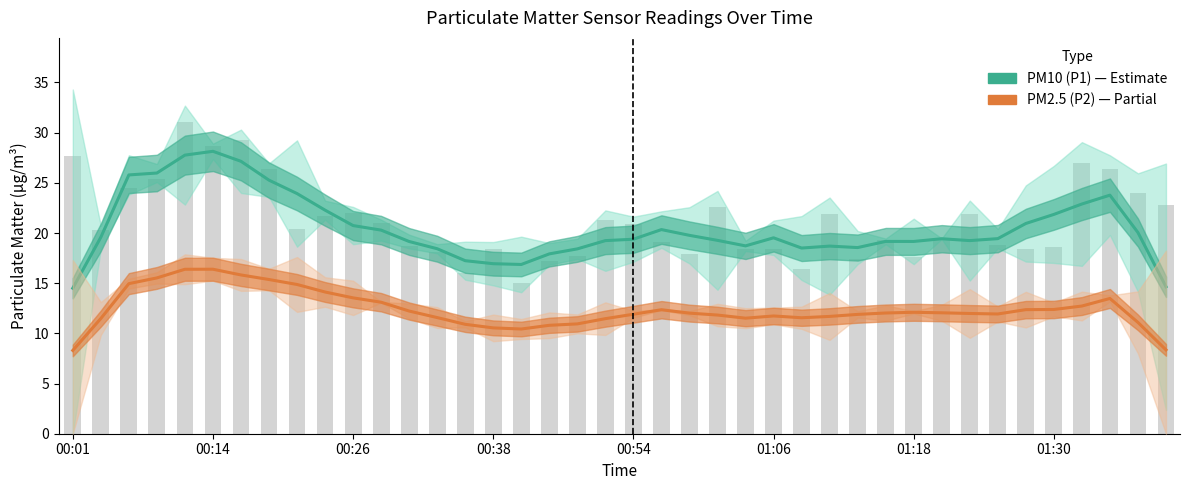

How many values in the PM2.5 (P2) series are below 12?

20